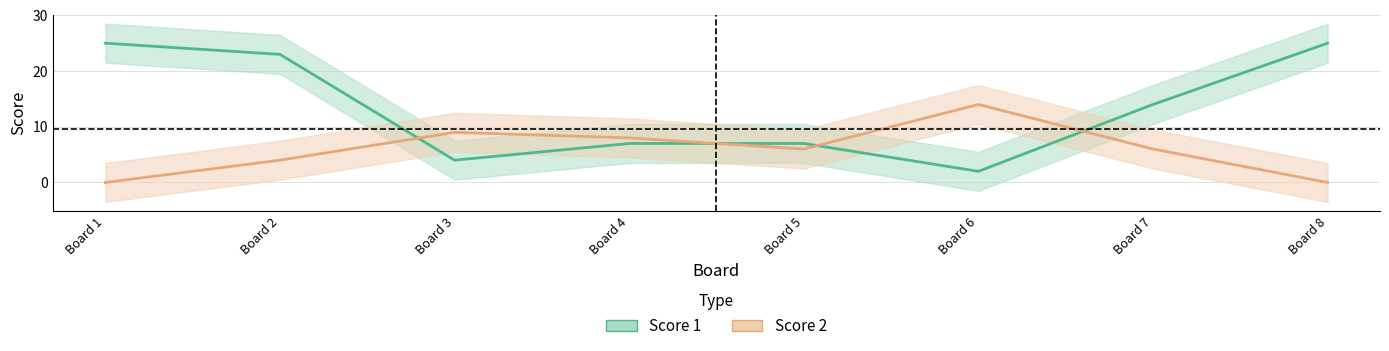

Where do Score 1 and Score 2 first cross each other?

Board 2 and Board 3